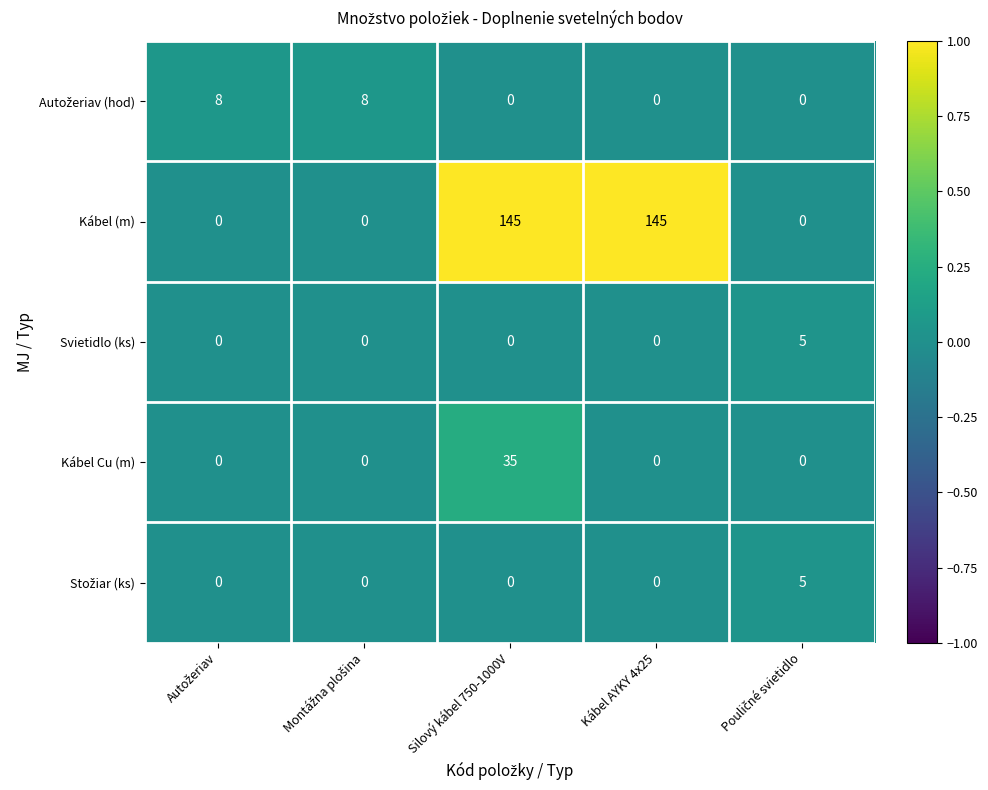

What is the greatest value displayed?

145